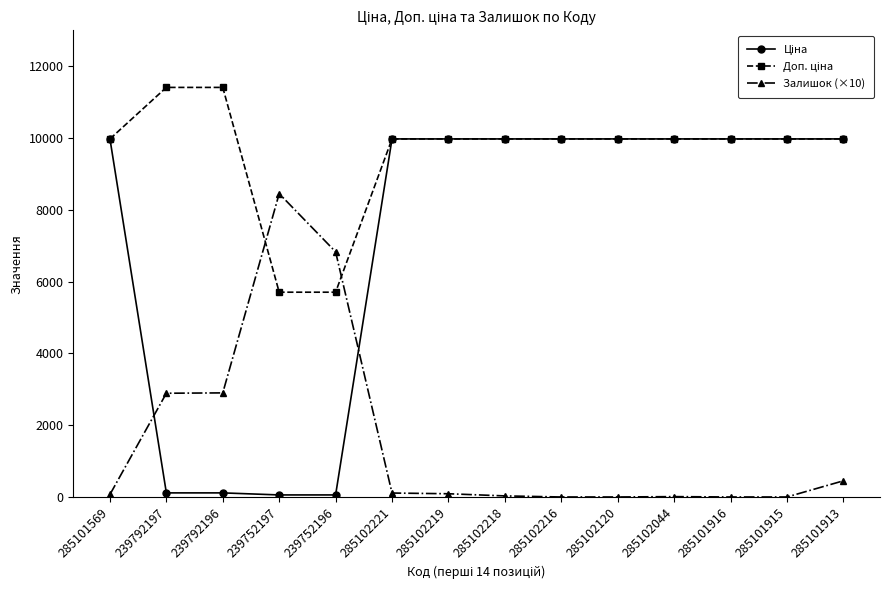

What is the total value across all series at 285101916?

19950.0